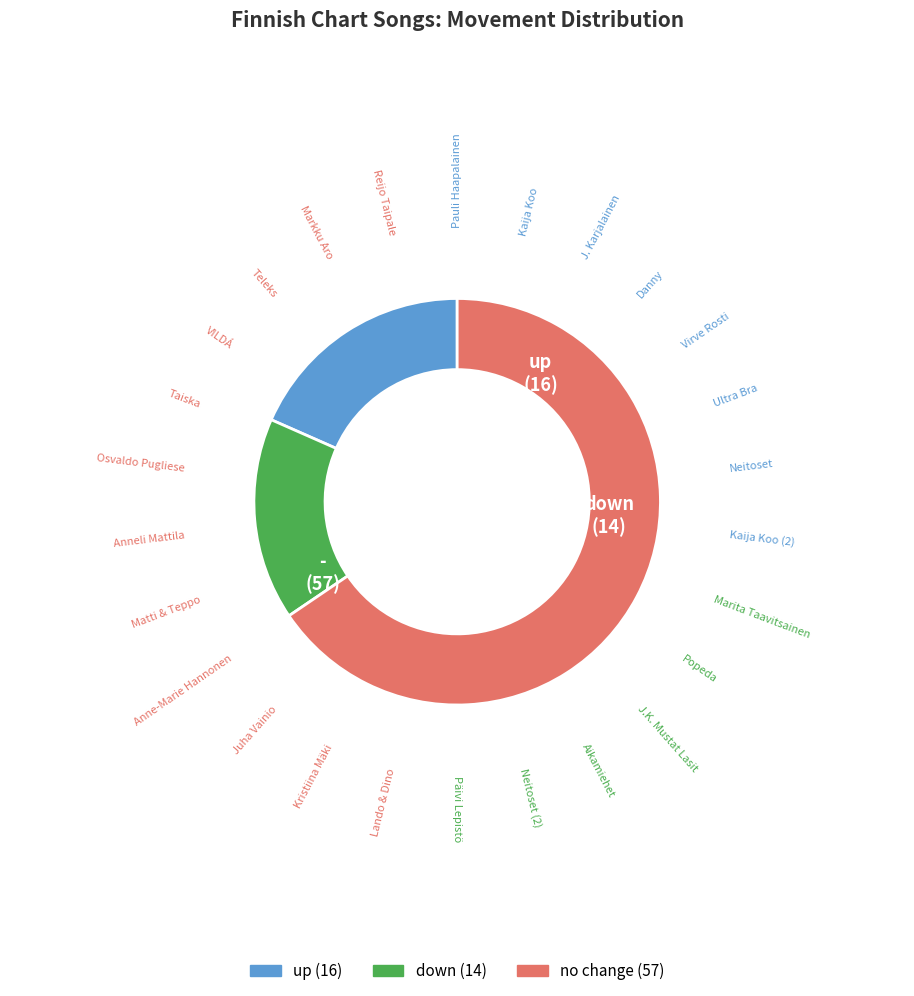

Is there a majority slice in this chart?

Yes